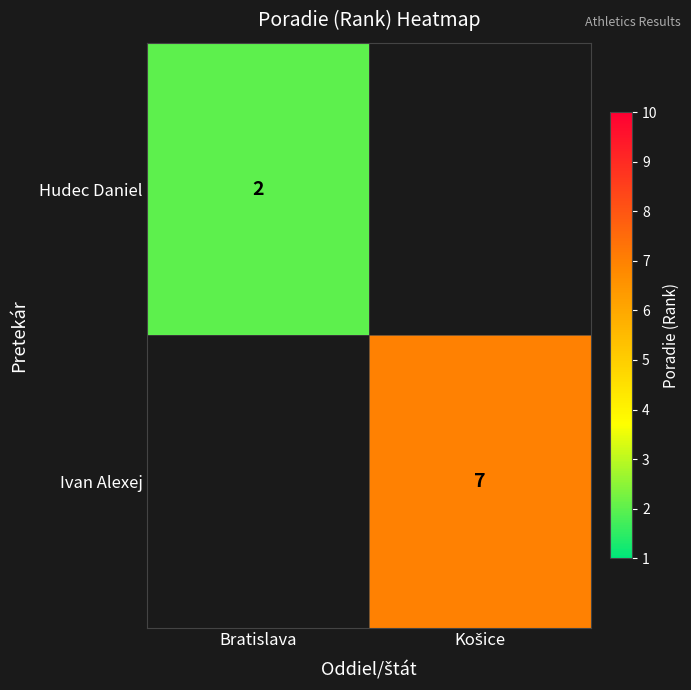

True or false: Hudec Daniel has a value of 3 at Bratislava.

False